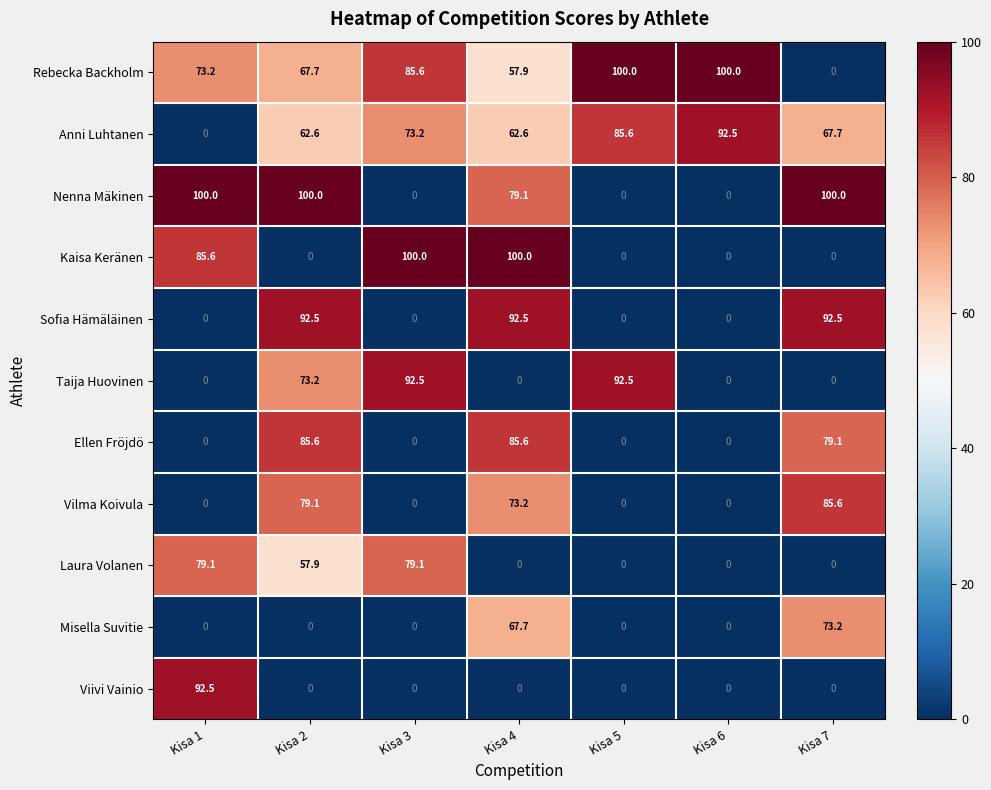

What is the difference between the highest and lowest values at Kisa 3?

100.0